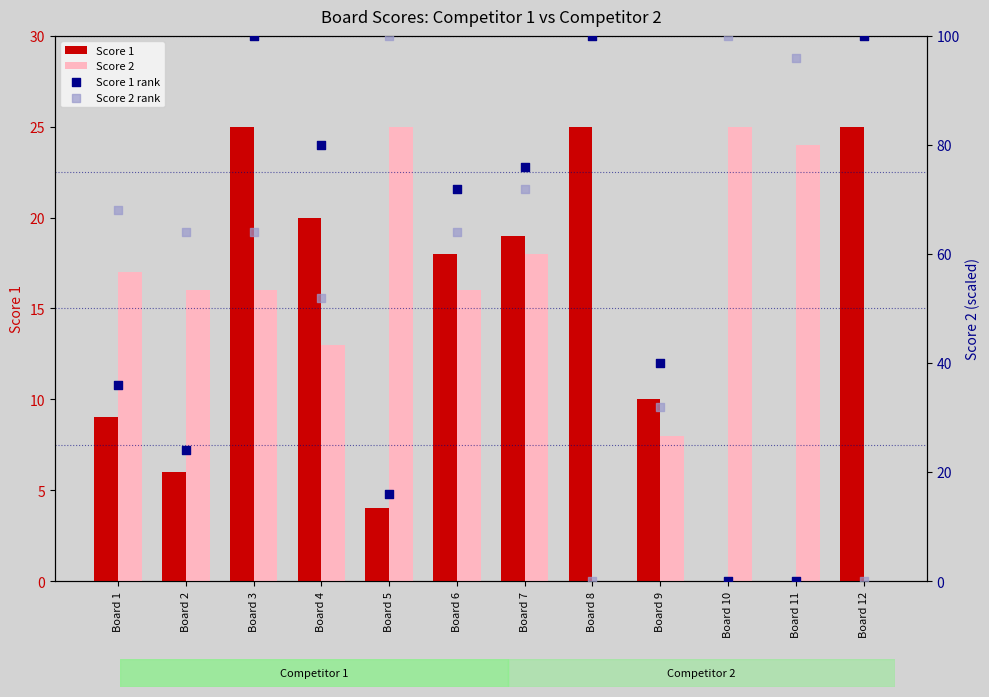

Which series has the largest total across all categories?

Score 2 rank